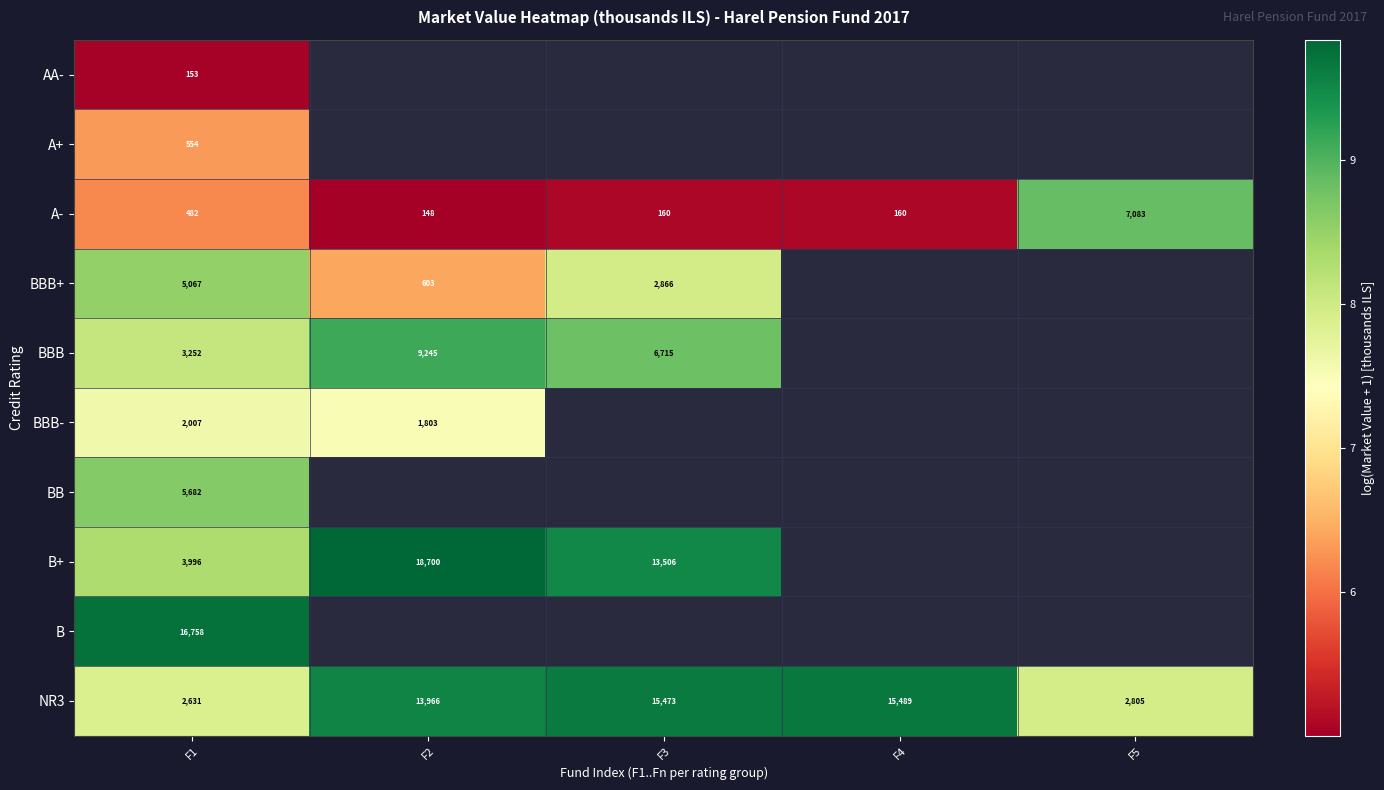

What is the difference between the maximum and second lowest values in the NR3 series?

1.7